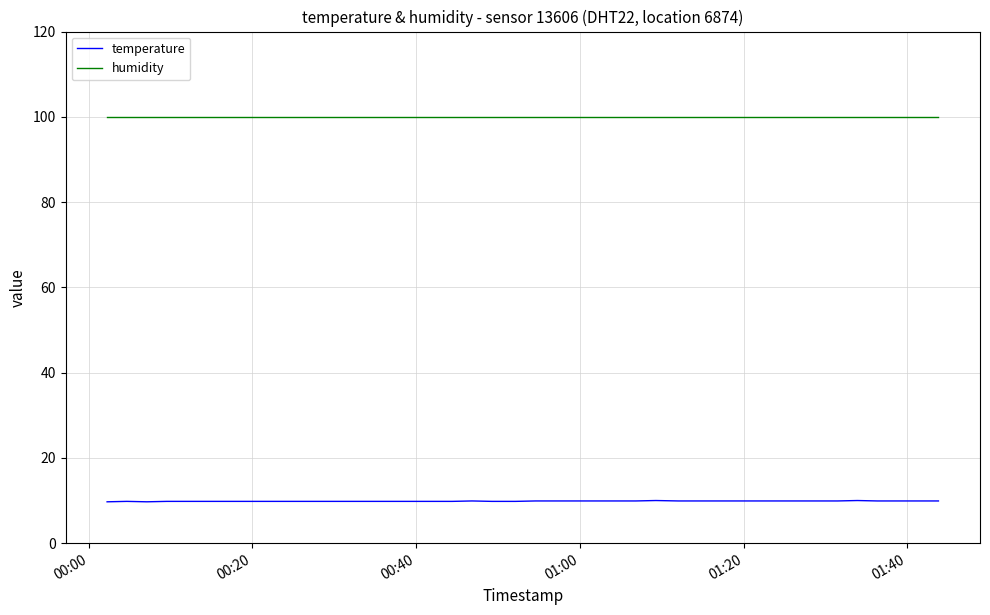

What is the maximum value for humidity?

99.9